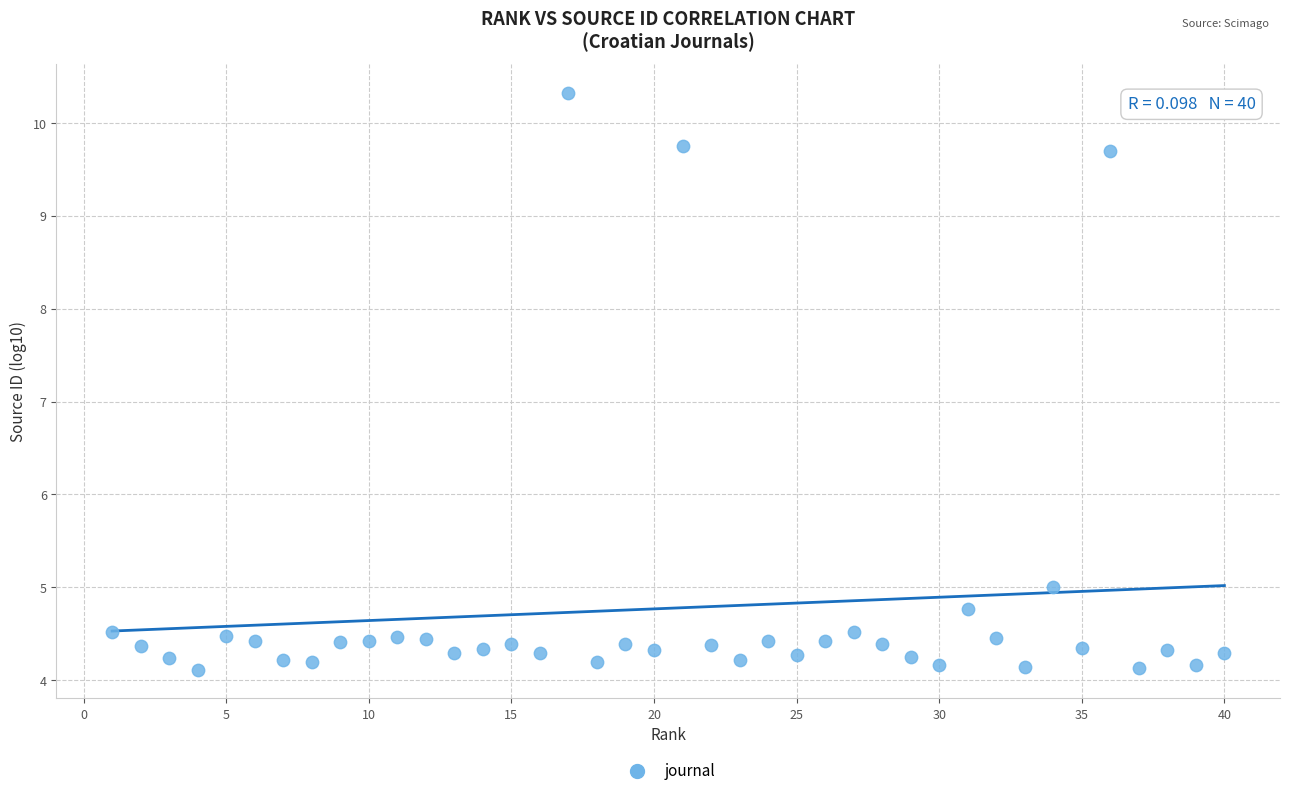

What is the range of X values (max minus min)?

39.0